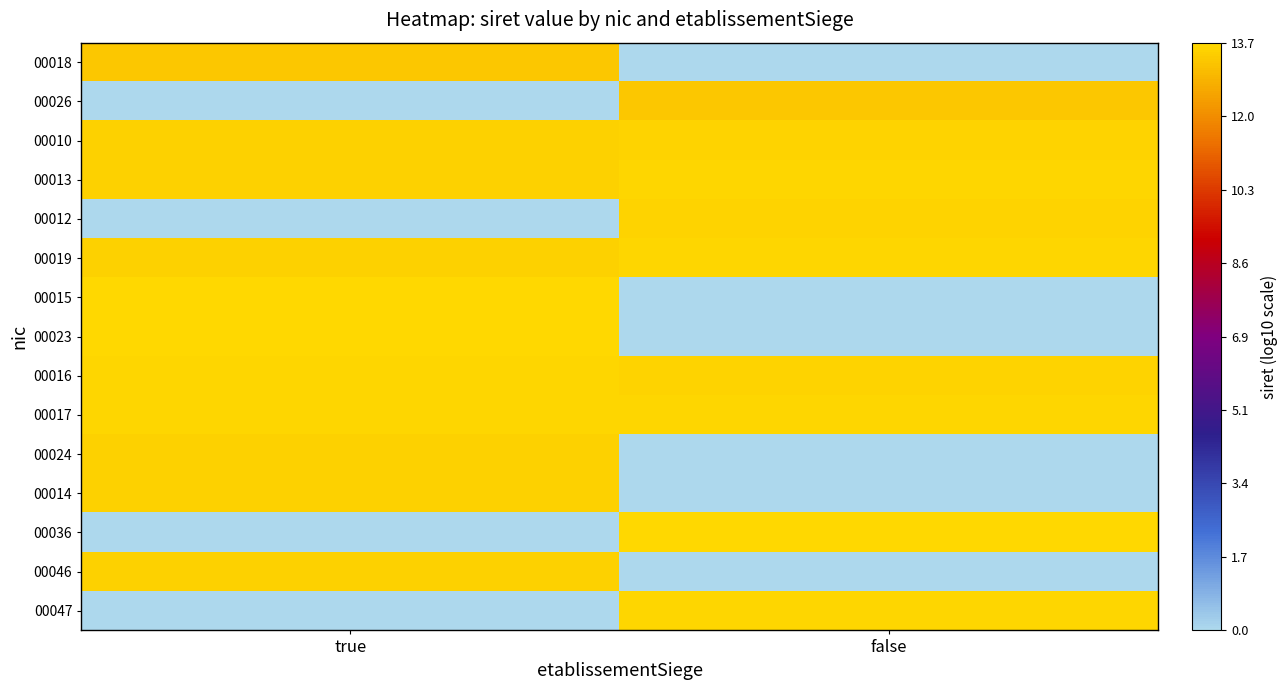

At which category is the sum across all series the highest?

true